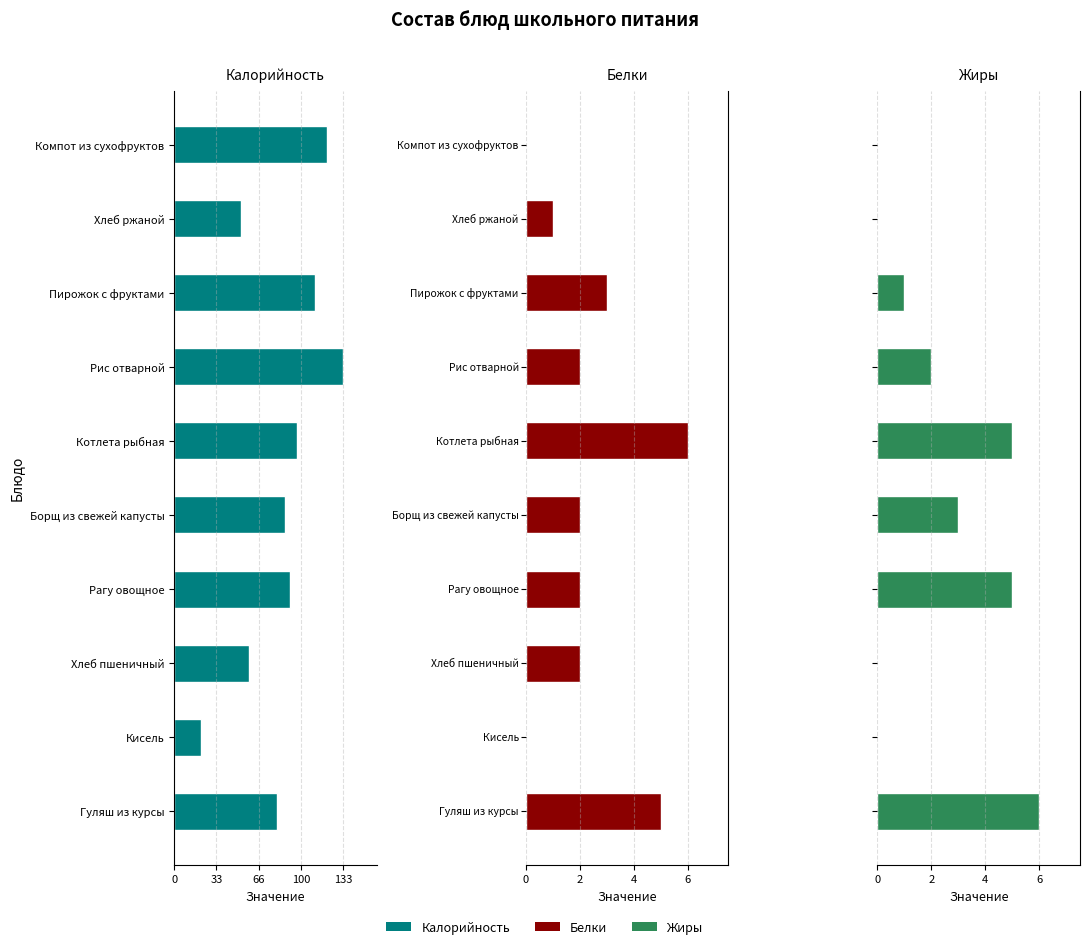

What is the difference between the second highest and minimum values in the Белки series?

5